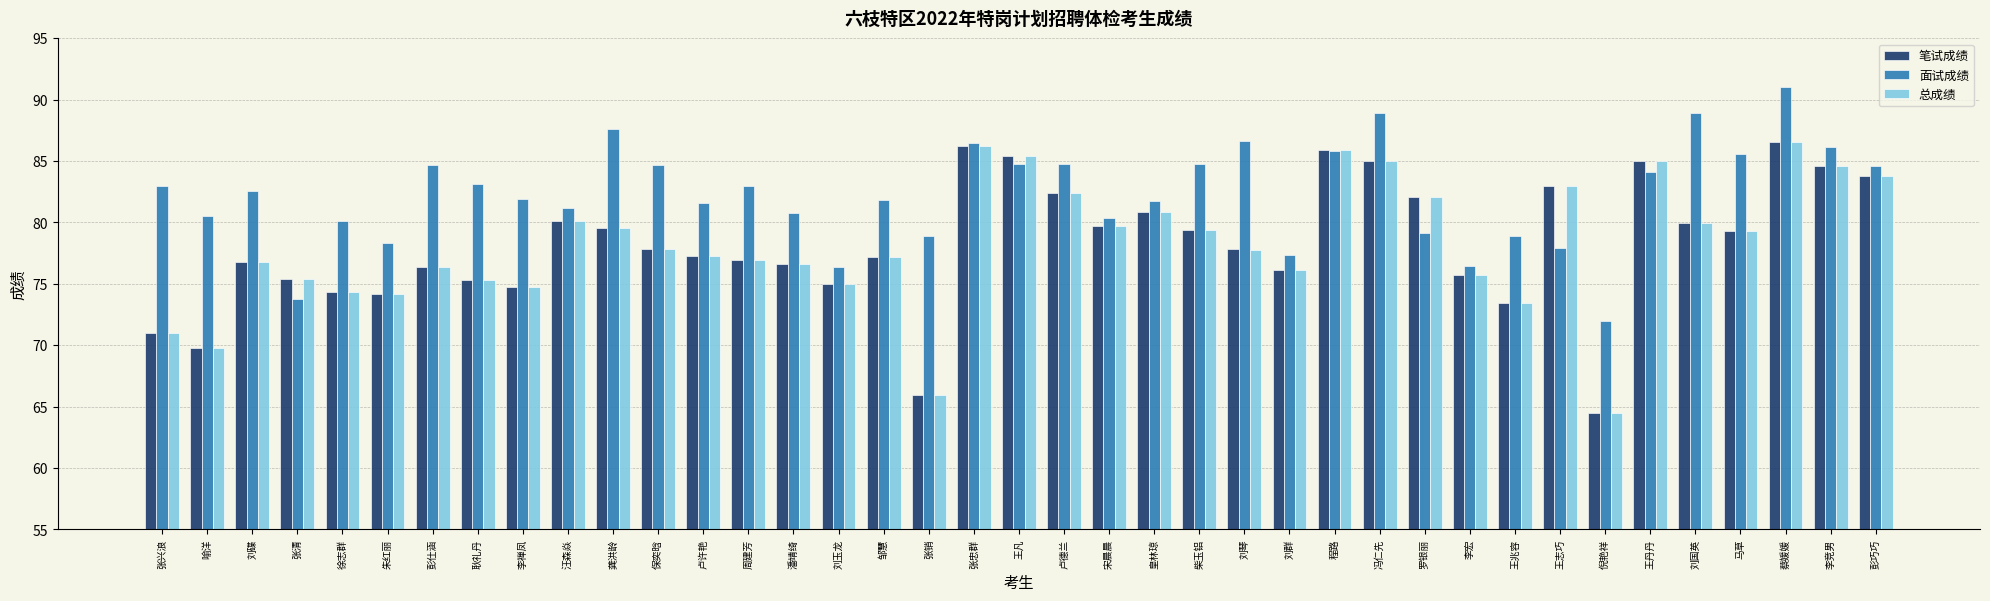

Which series changed the most between 刘玉龙 and 蔡媛媛?

面试成绩